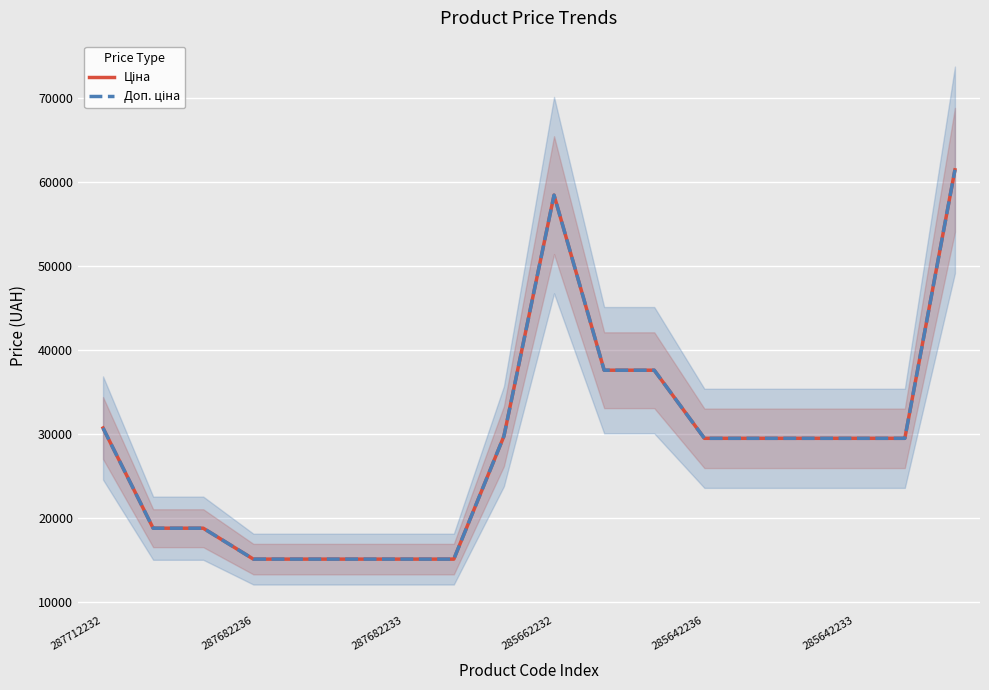

Is the value of Доп. ціна at 285662232 greater than the value of Ціна at 285662232?

No